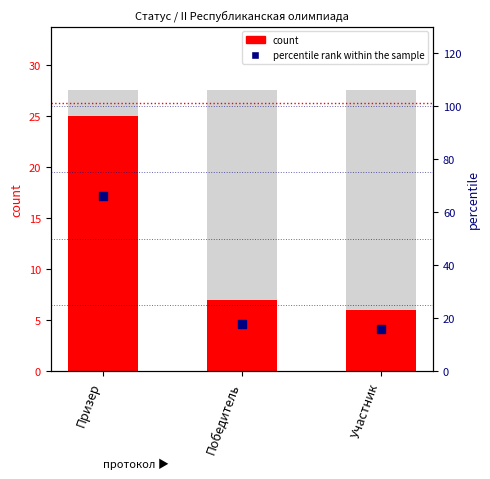

Is the value of count at Призер greater than the value of percentile rank within the sample at Призер?

No